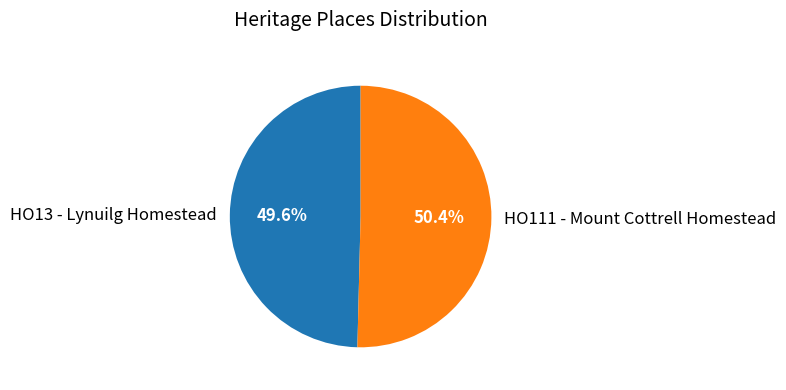

Rank the categories by value from highest to lowest.

HO111 - Mount Cottrell Homestead, HO13 - Lynuilg Homestead